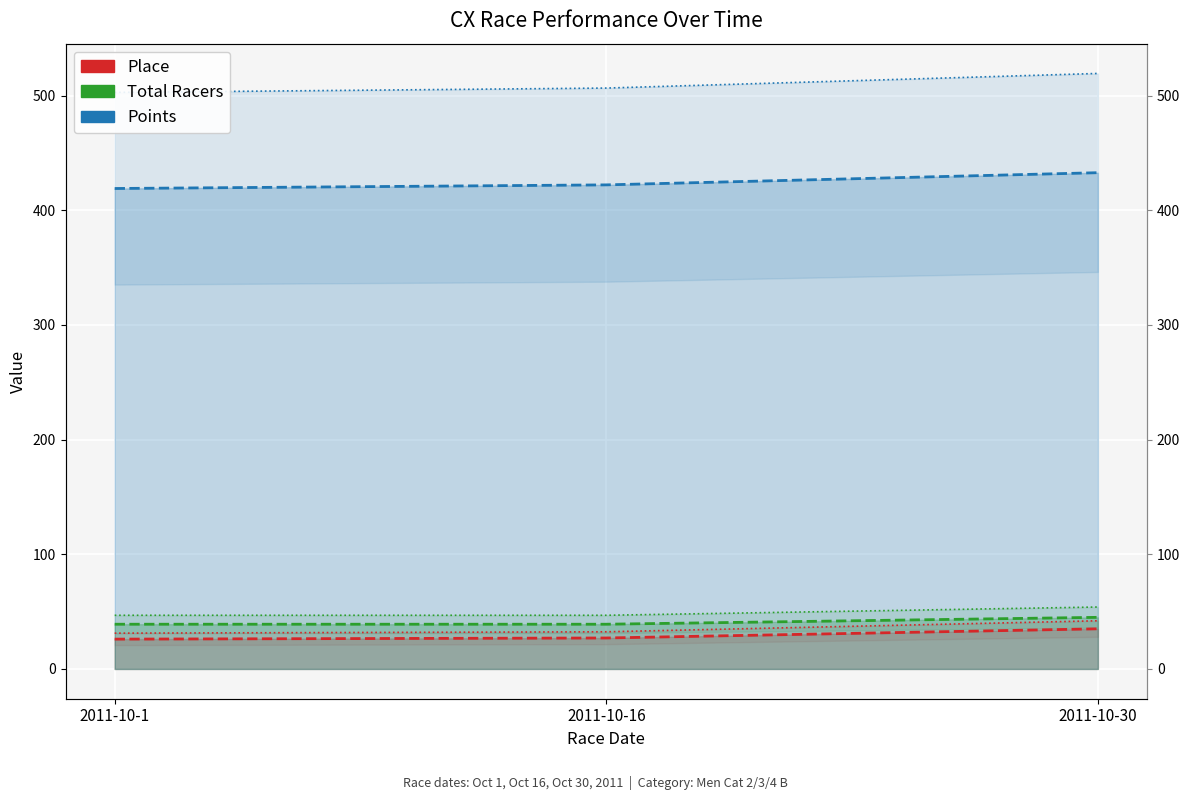

Rank the series at 2011-10-1 from highest to lowest value.

Points, Total Racers, Place